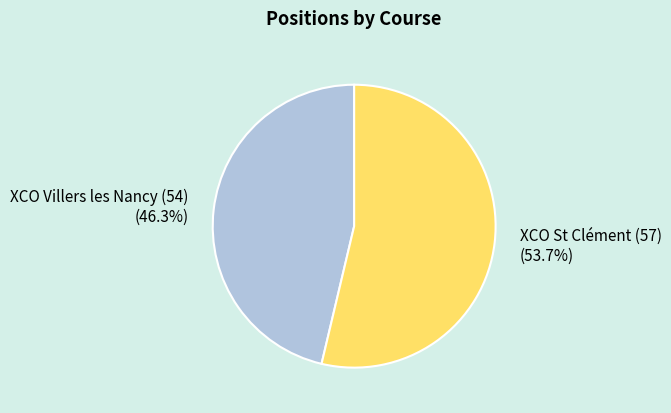

Which slice is the smallest?

XCO Villers les Nancy (54)